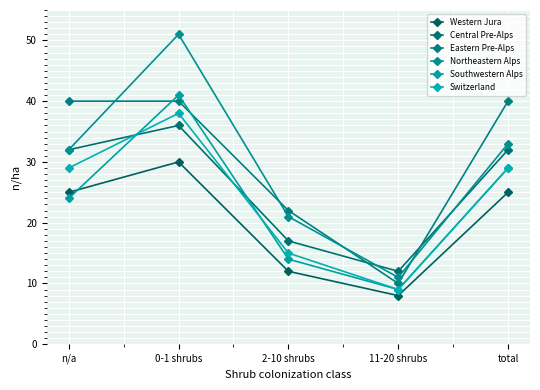

True or false: Switzerland and Central Pre-Alps intersect in this chart.

True